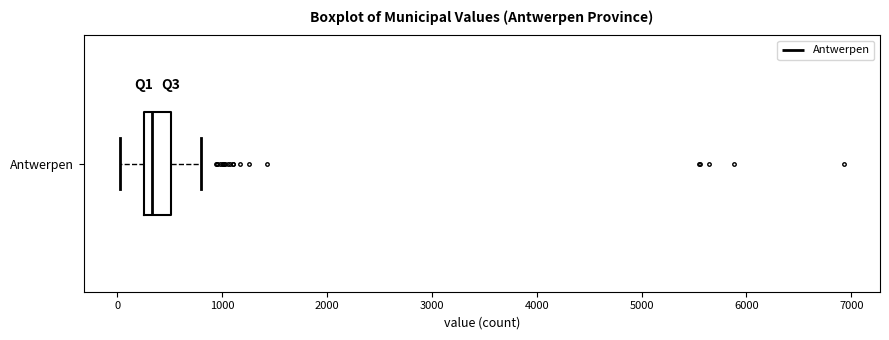

Where is the left edge of the box for Antwerpen on the x-axis? The values are not printed on the chart, so give them approximately, as read against the axis.

300